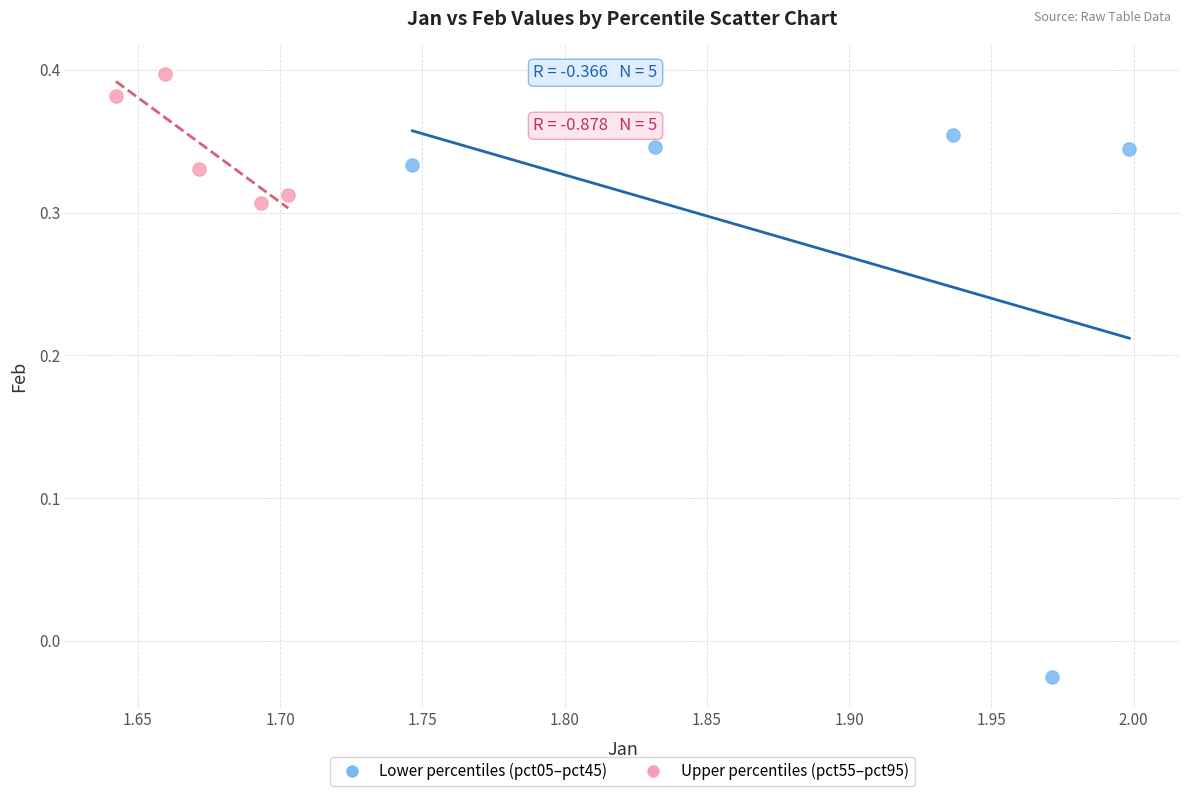

Which series contains the highest Y value?

Upper percentiles (pct55–pct95)